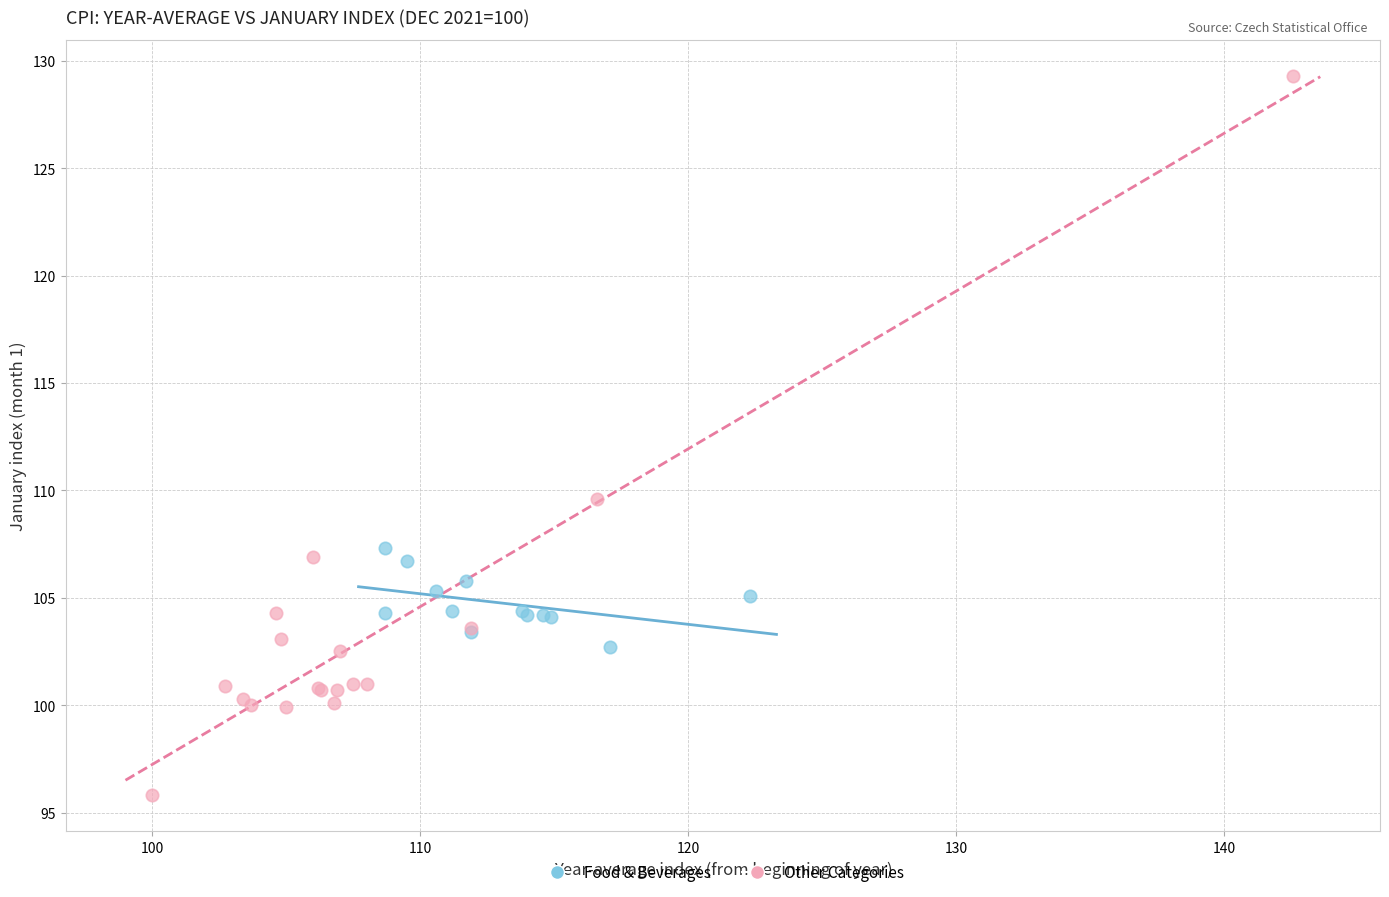

Which series has the largest Y range (max minus min)?

Other Categories